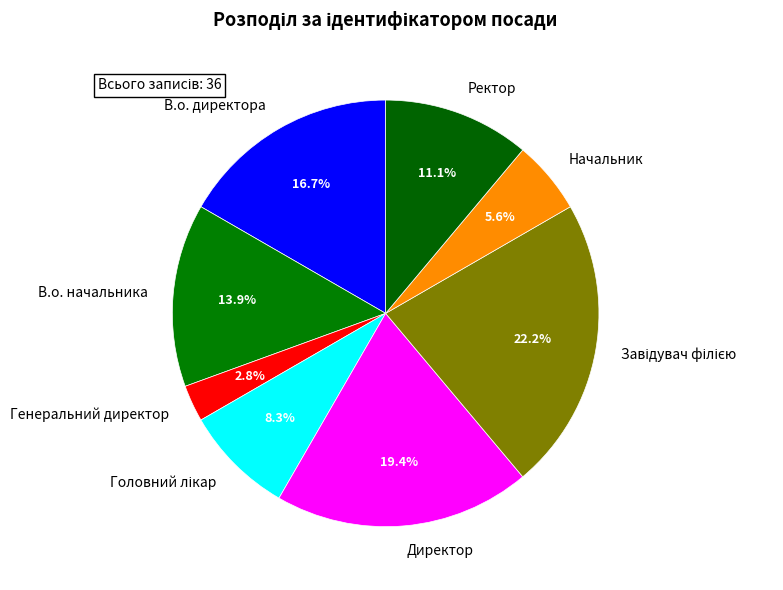

What is the ratio of the value at Директор to the value at В.о. директора?

1.2